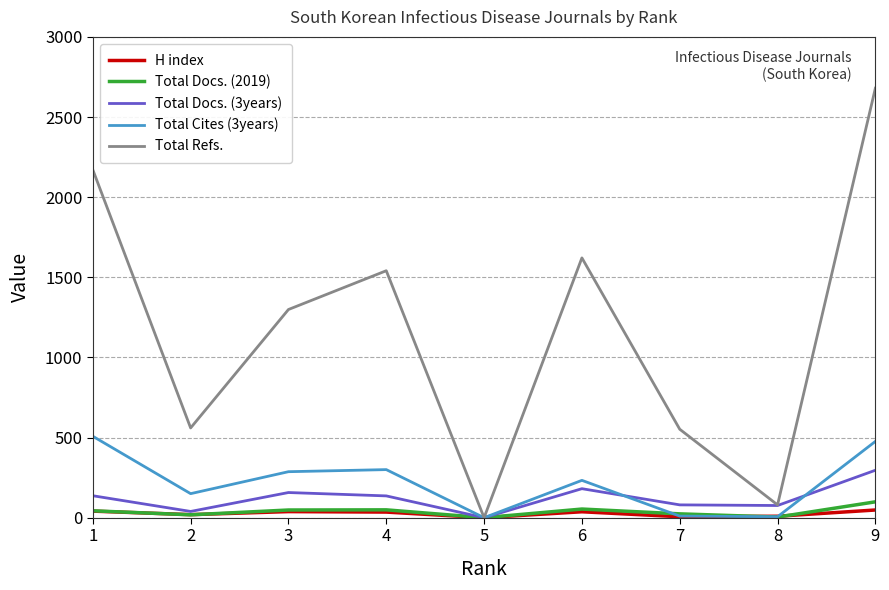

Is this an area chart (filled region under the line)?

No